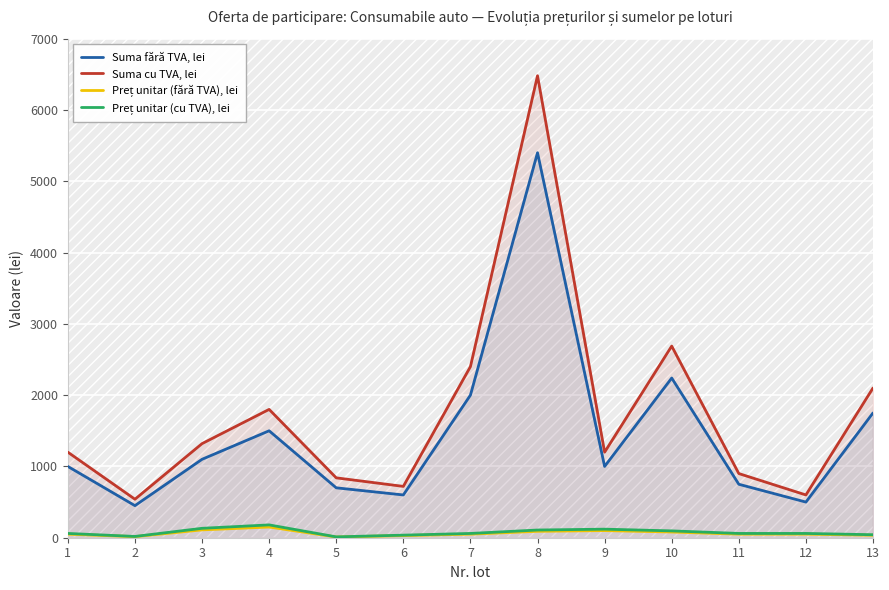

Rank the categories by Suma cu TVA, lei value from lowest to highest.

2, 12, 6, 5, 11, 1, 9, 3, 4, 13, 7, 10, 8